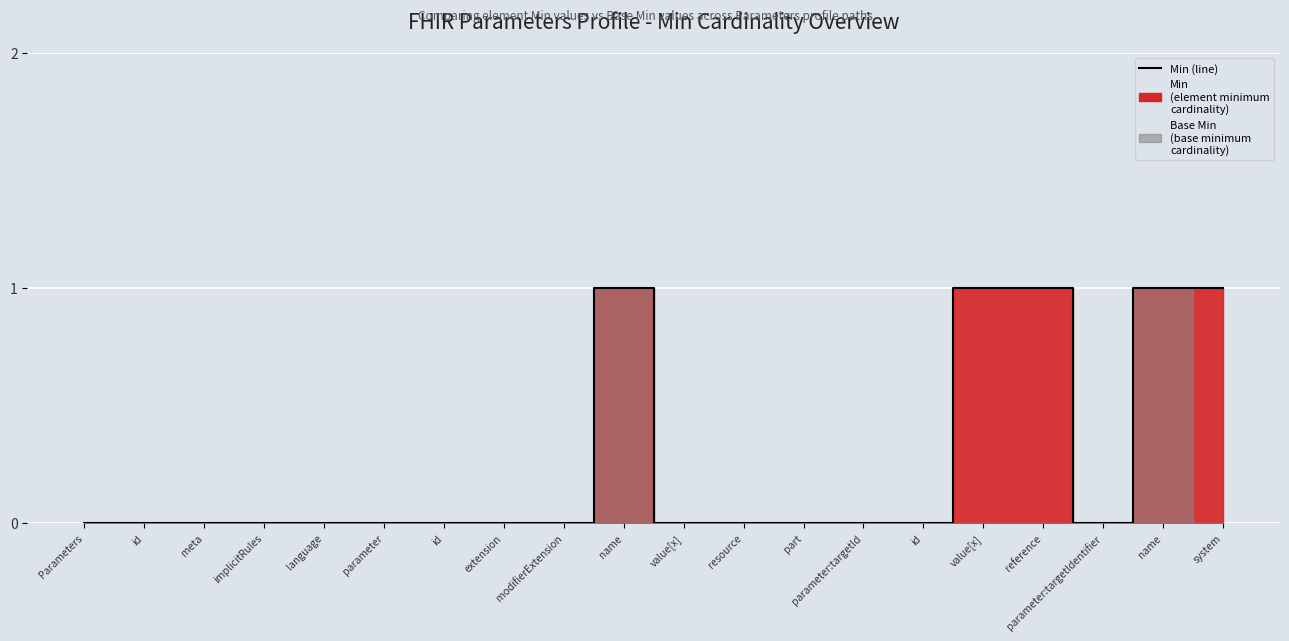

True or false: the data shows 0 at parameter:targetIdentifier.

False